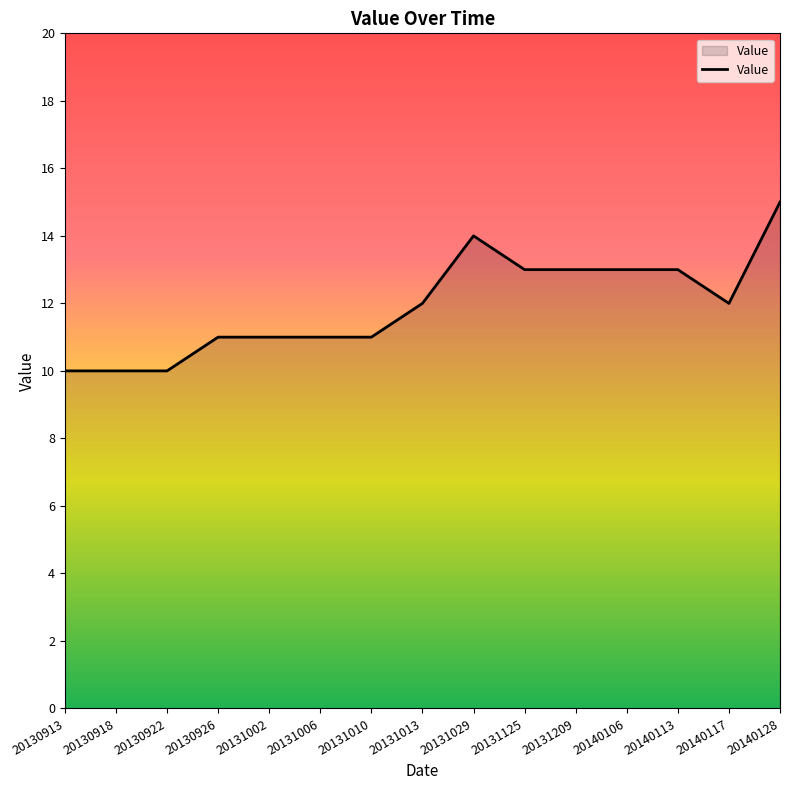

What is the approximate value at 20131029?

14